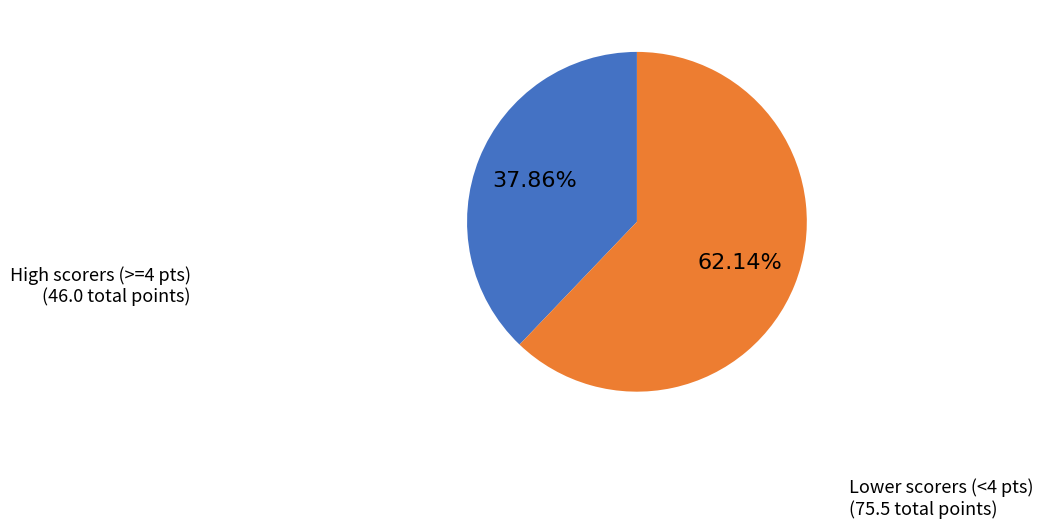

How many segments does this pie chart have?

2